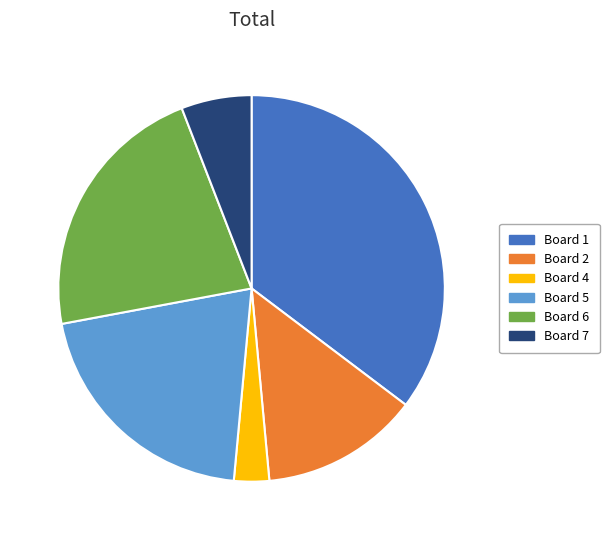

Combined, do Board 1 and Board 4 account for over 50%?

No